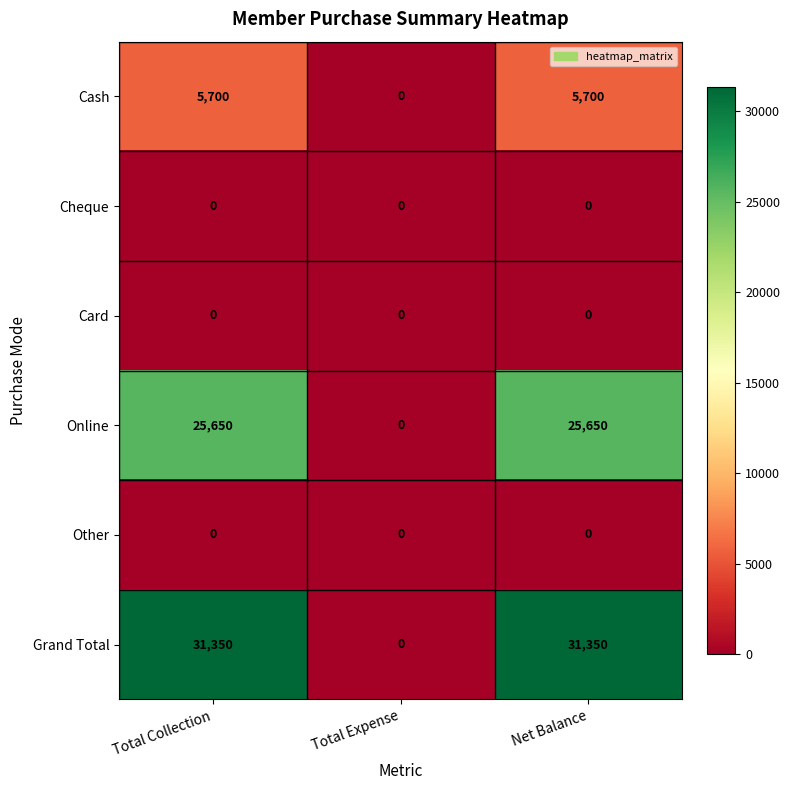

The Cash series shows 2730 at Net Balance. True or false?

False